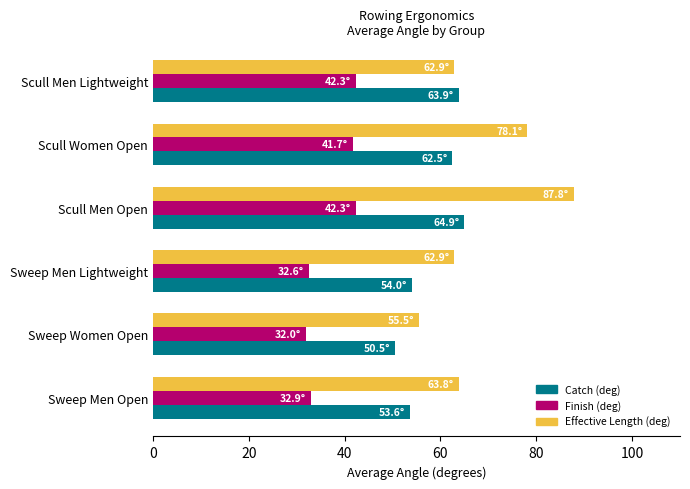

How many data points in Finish (deg) are above 41?

3